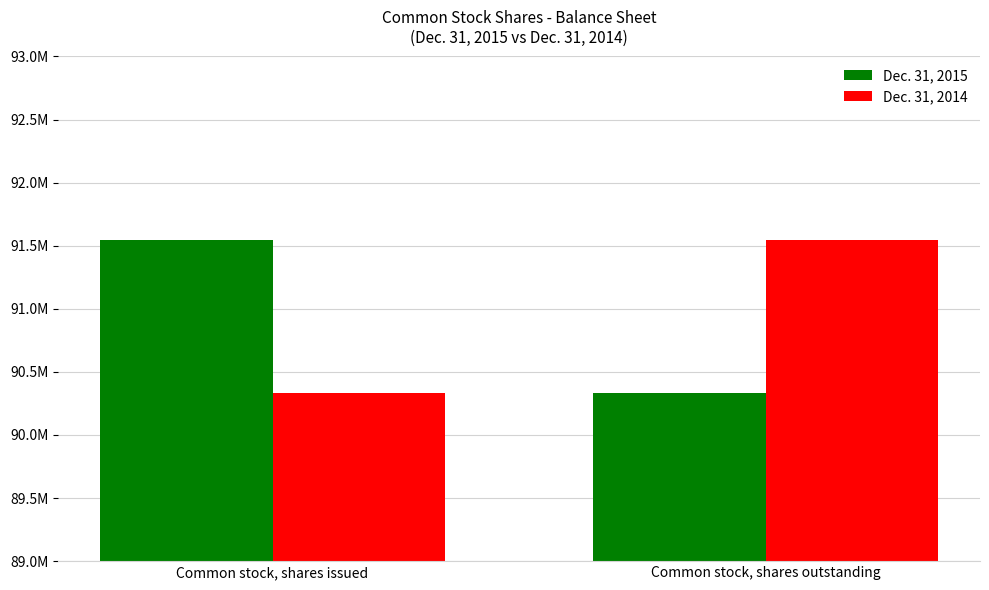

What are all the series names shown in the legend?

Dec. 31, 2015, Dec. 31, 2014